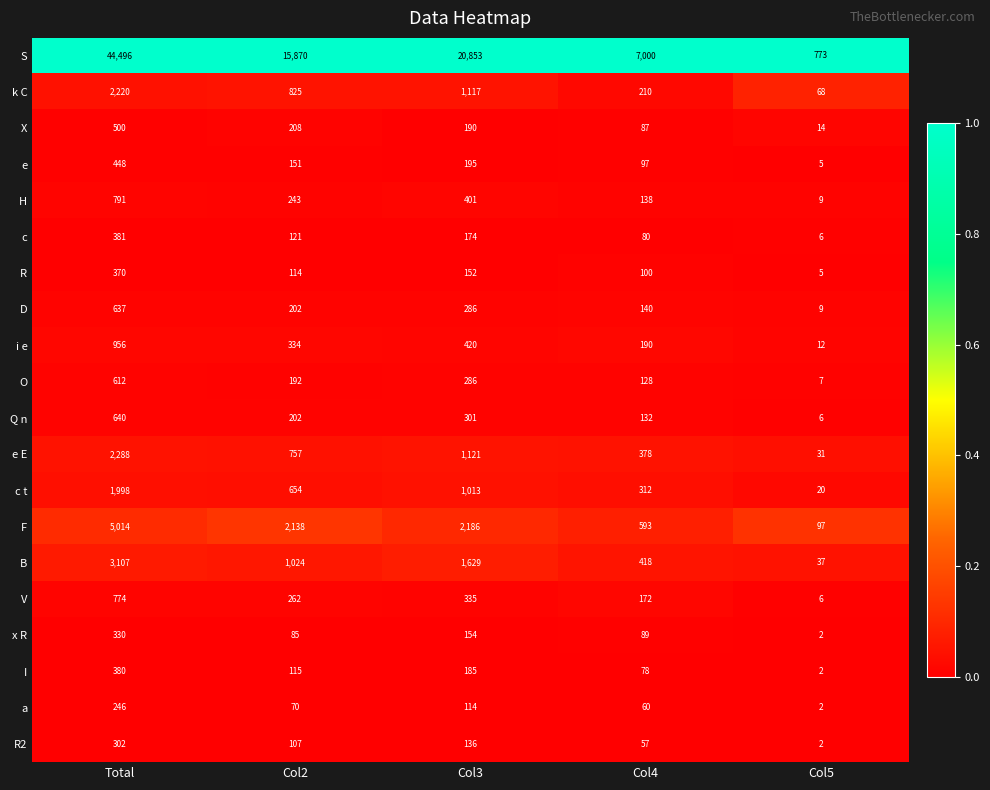

Rank the series by their maximum value, from lowest to highest.

a, R2, x R, R, I, c, e, X, O, D, Q n, V, H, i e, c t, k C, e E, B, F, S